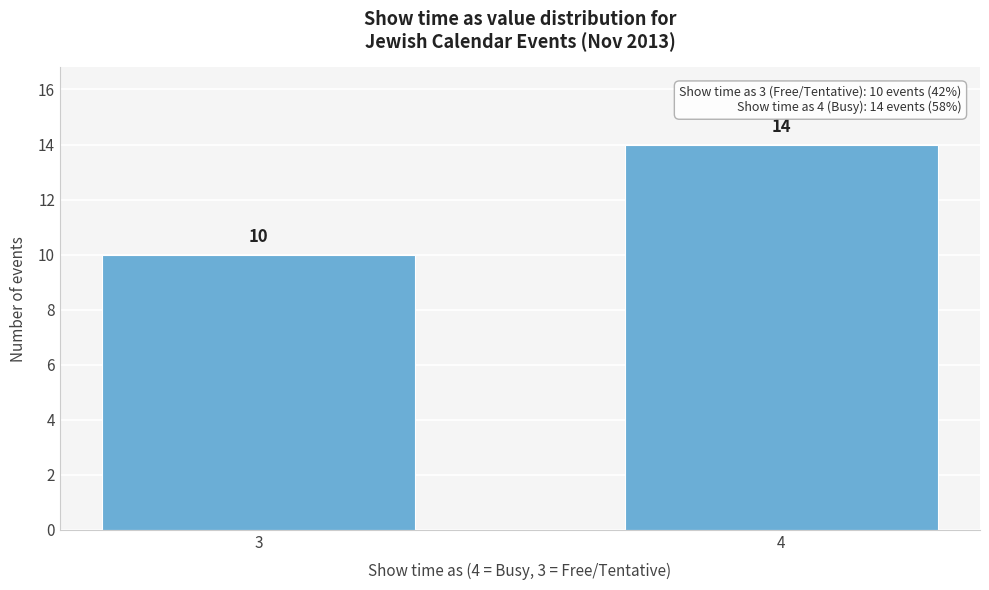

Reading left to right, list all the values displayed in this chart.

3=10	4=14